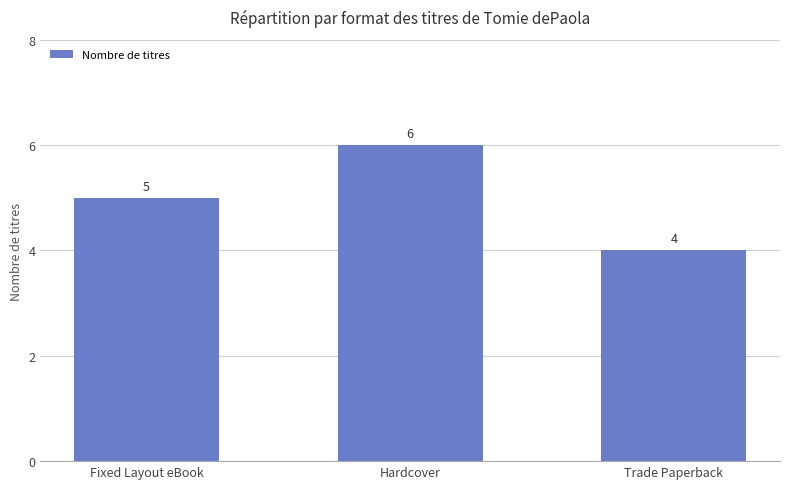

What position from the left is Hardcover?

2